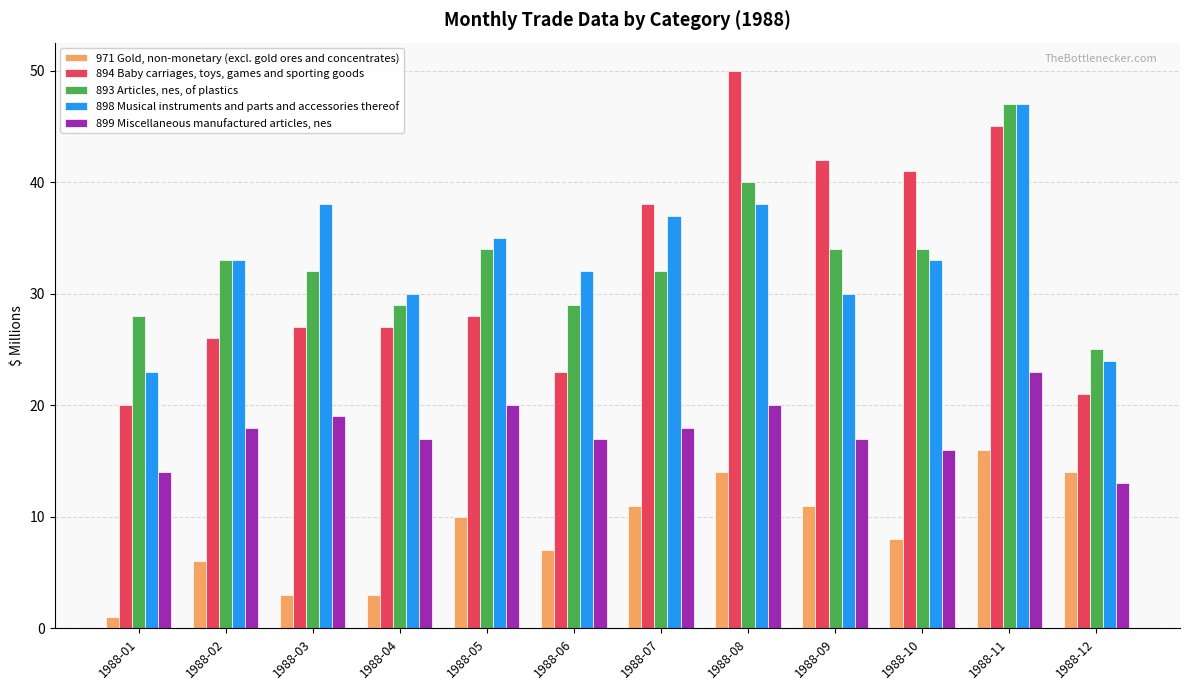

Which series changed the most between 1988-07 and 1988-12?

894 Baby carriages, toys, games and sporting goods